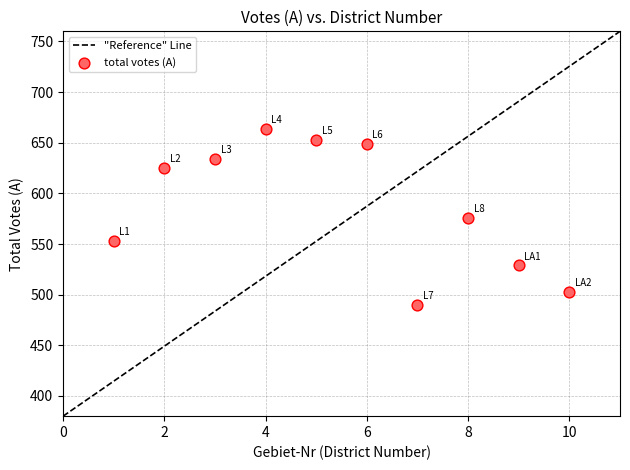

What is the range of X values (max minus min)?

9